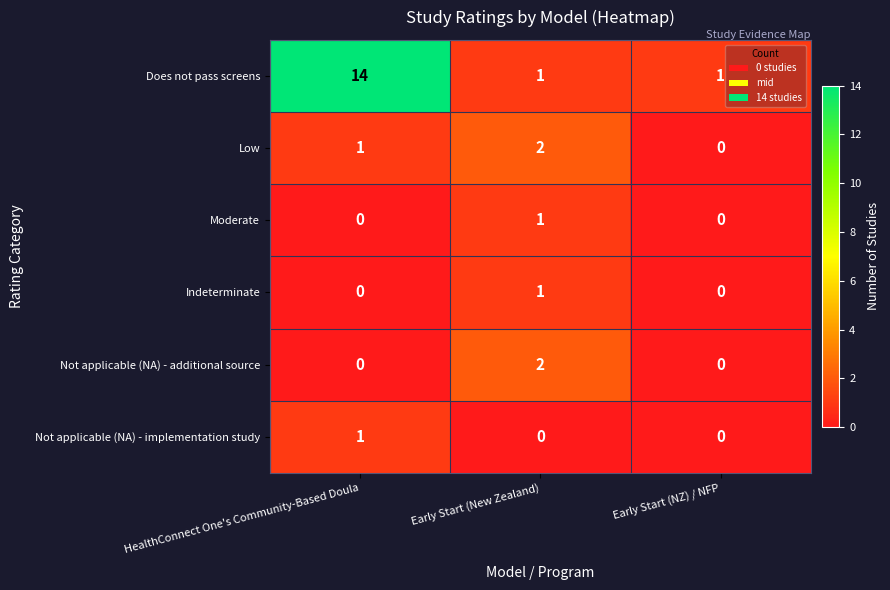

The Moderate series shows 0 at Early Start (New Zealand). True or false?

False